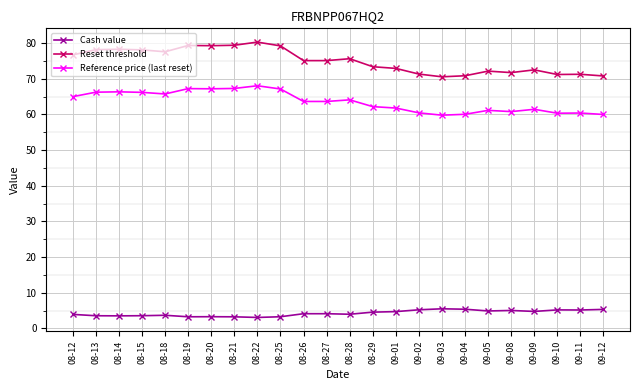

List the series in order of their peak value, highest first.

Reset threshold, Reference price (last reset), Cash value